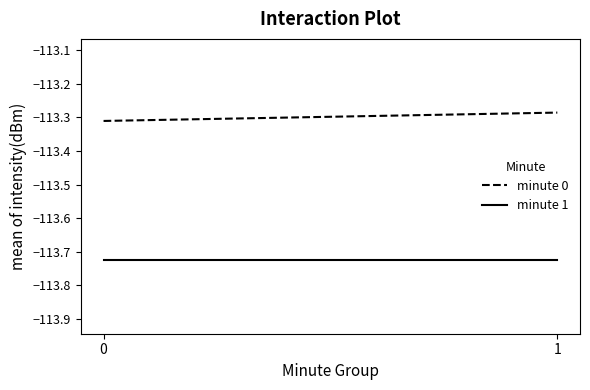

List the series in order of their overall mean, highest first.

minute 0, minute 1